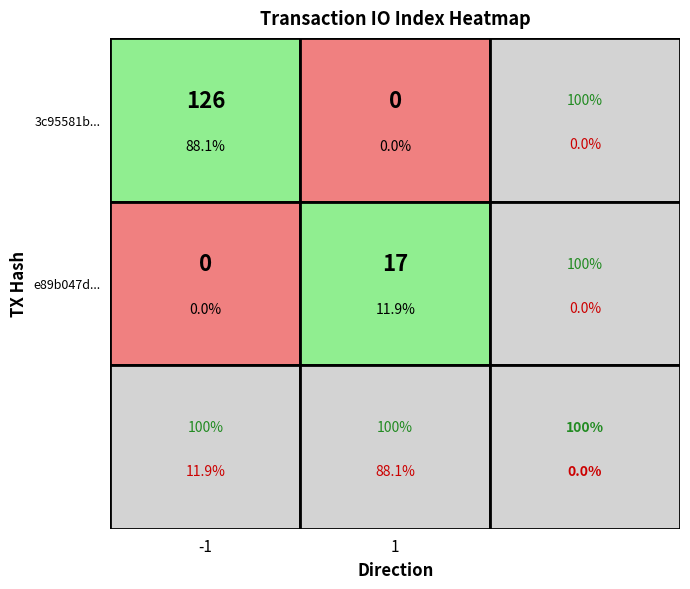

The value of 3c95581b00ed28fe1fabd9b3b4bdcb31187b720 at direction is -1. True or false?

True